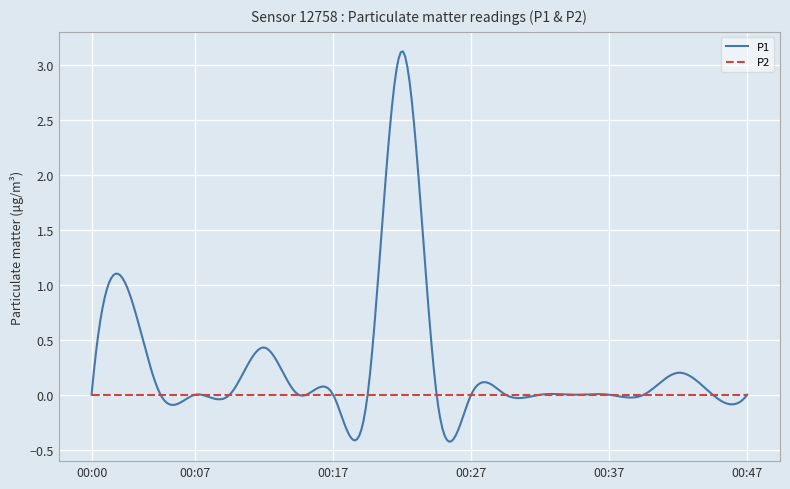

List the series in order of their overall mean, lowest first.

P2, P1